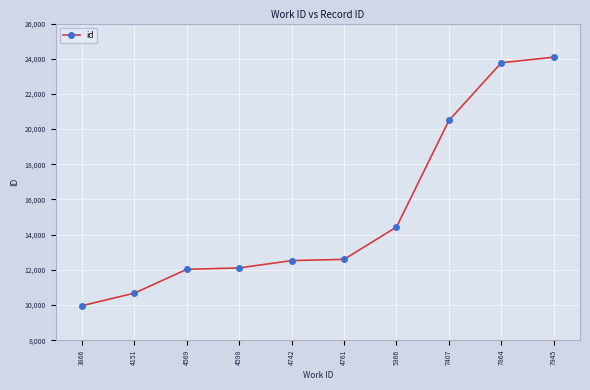

How many values are below 12596?

5